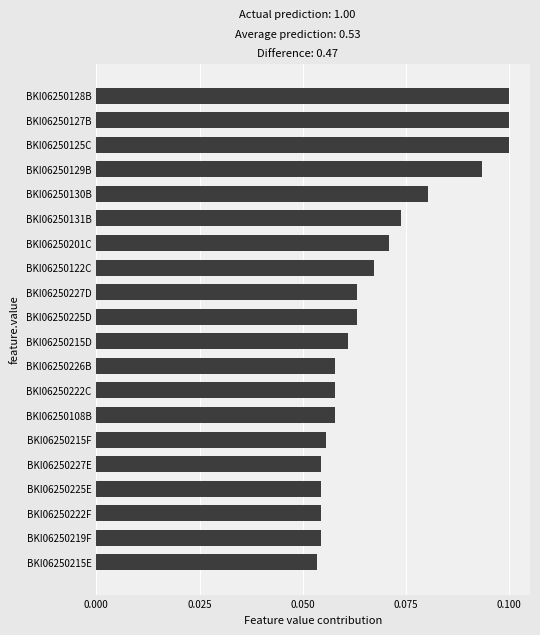

Are the bars horizontal?

Yes